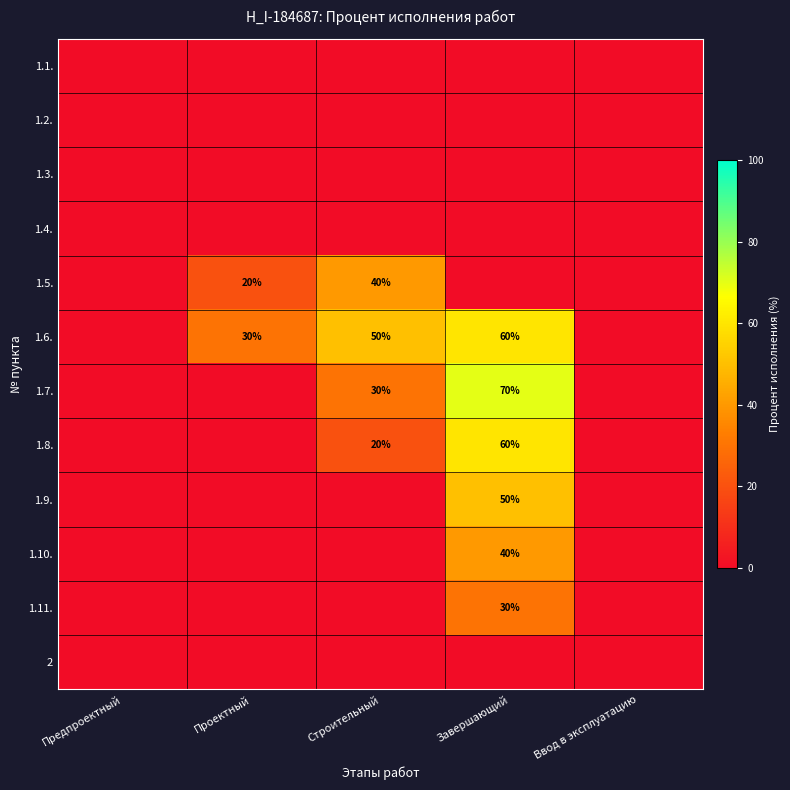

The value of 1.6. at Строительный is 80. True or false?

False